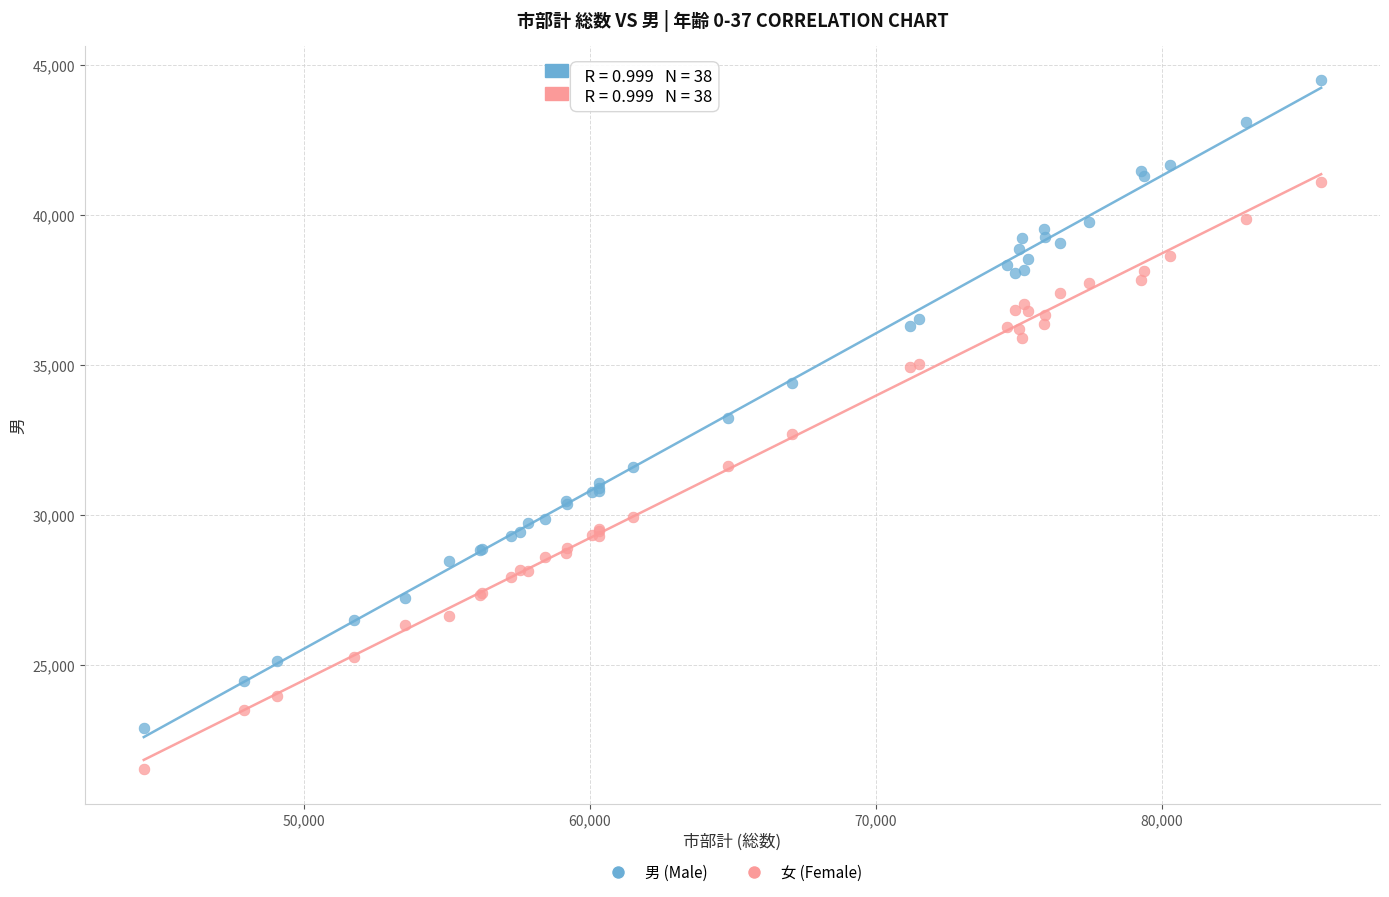

Which series reaches the maximum Y coordinate?

男 (Male)